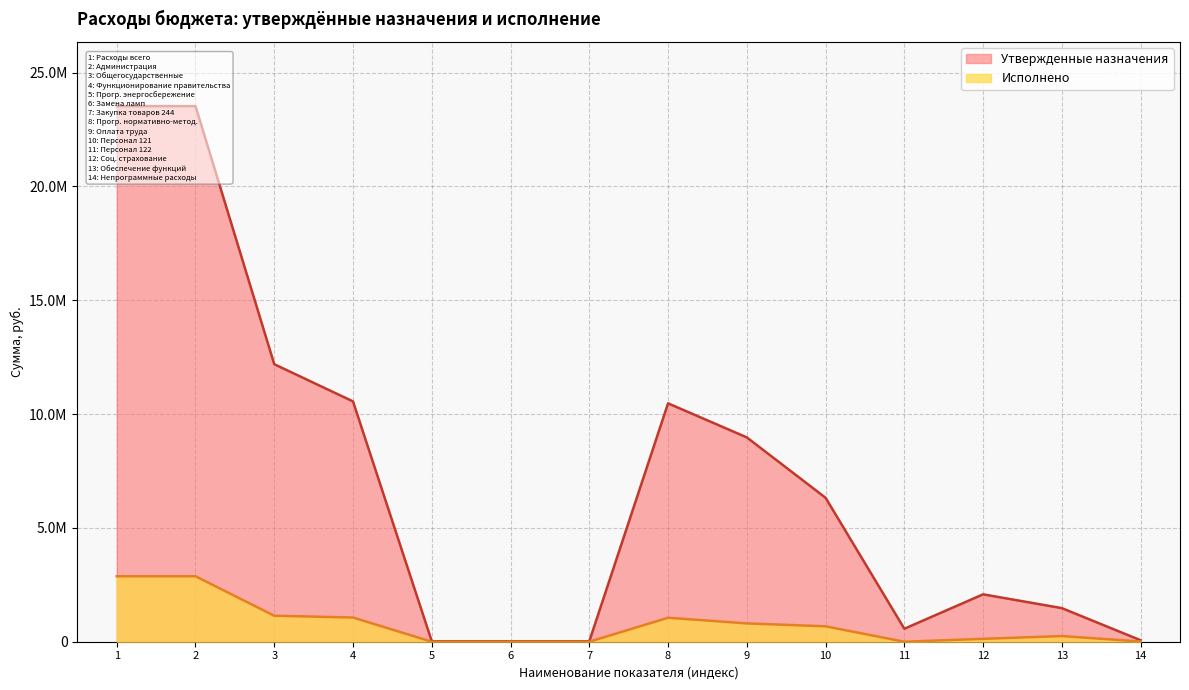

Reading left to right, list all the values displayed in this chart.

Утвержденные назначения: 23530900.0	23530900.0	12191900.0	10557200.0	20000.0	20000.0	20000.0	10472700.0	8976700.0	6323700.0	570800.0	2082200.0	1476000.0	64500.0
Исполнено: 2876294.8	2876294.8	1142121.8	1063621.8	0.0	0.0	0.0	1053973.8	805162.7	677463.1	0.0	127699.5	248811.1	9648.0